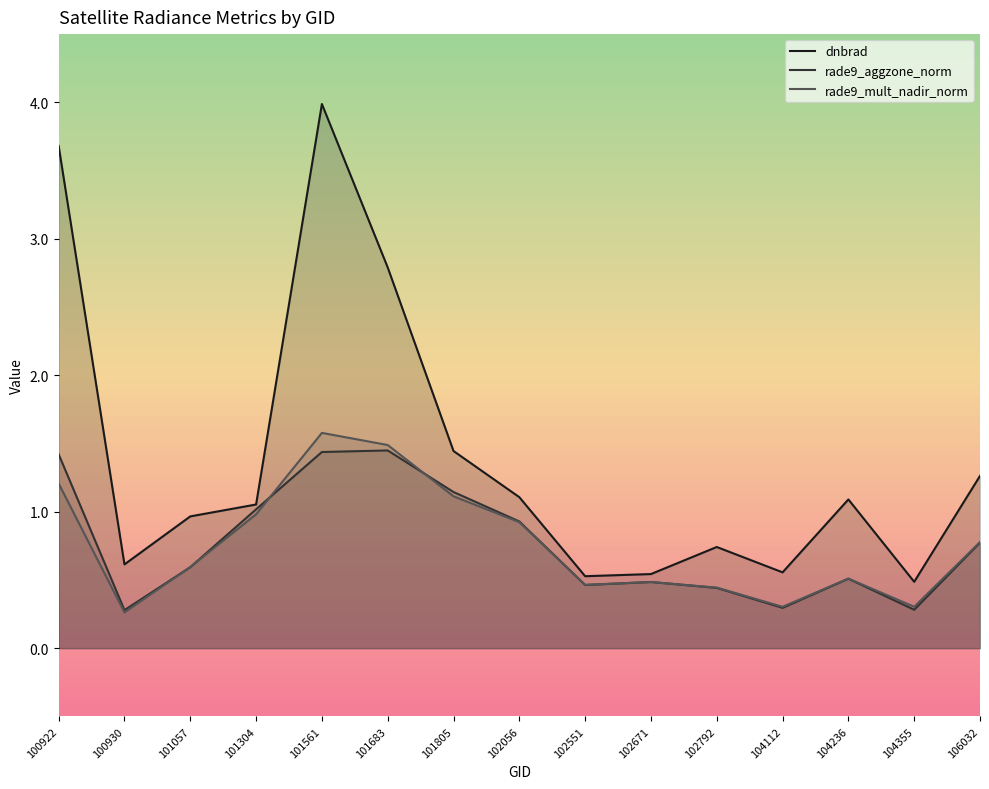

Reading left to right, list all the values displayed in this chart.

dnbrad: 3.7	0.6	1.0	1.1	4.0	2.8	1.4	1.1	0.5	0.5	0.7	0.6	1.1	0.5	1.3
rade9_aggzone_norm: 1.4	0.3	0.6	1.0	1.4	1.4	1.1	0.9	0.5	0.5	0.4	0.3	0.5	0.3	0.8
rade9_mult_nadir_norm: 1.2	0.3	0.6	1.0	1.6	1.5	1.1	0.9	0.5	0.5	0.4	0.3	0.5	0.3	0.8